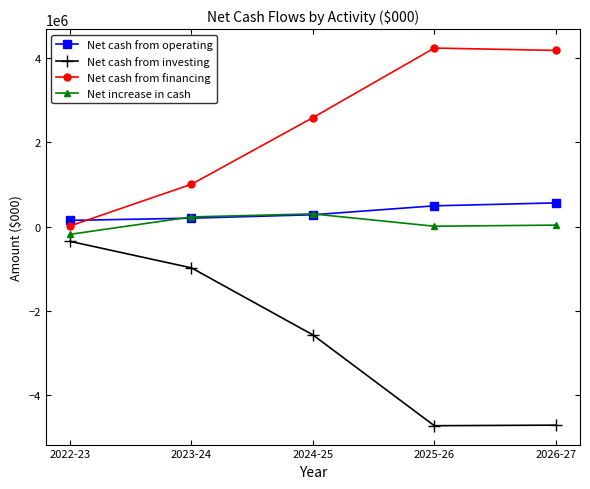

Count the number of categories in the chart.

5